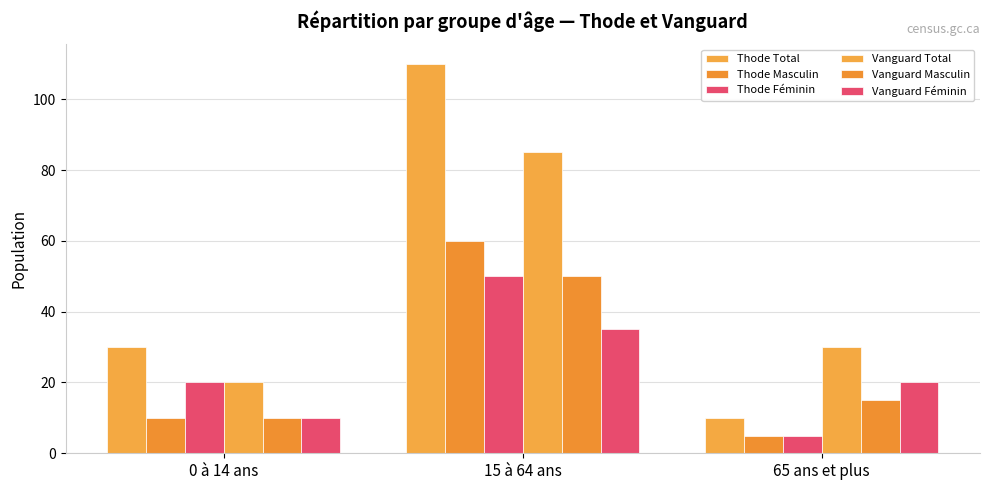

Reading left to right, transcribe all the data shown in this chart.

Thode Total: 30	110	10
Thode Masculin: 10	60	5
Thode Féminin: 20	50	5
Vanguard Total: 20	85	30
Vanguard Masculin: 10	50	15
Vanguard Féminin: 10	35	20